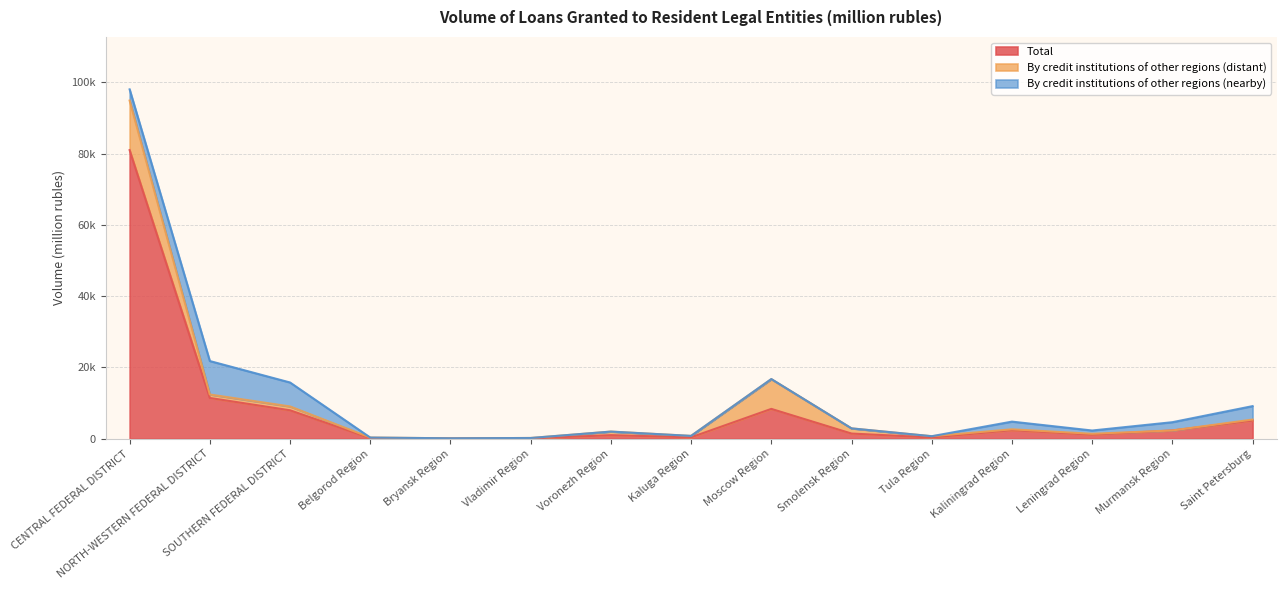

Between Belgorod Region and Saint Petersburg, which series saw the biggest shift?

Total